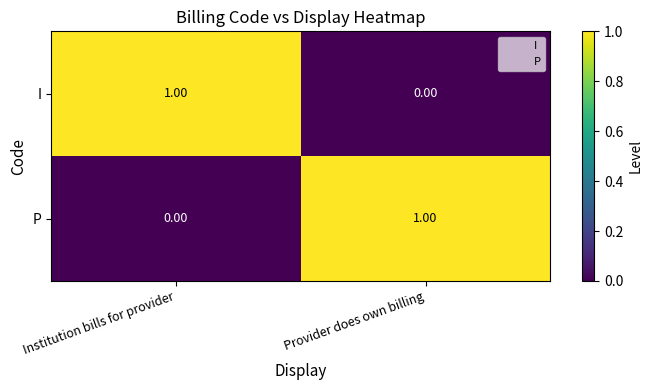

Rank the series at Provider does own billing from highest to lowest value.

P, I